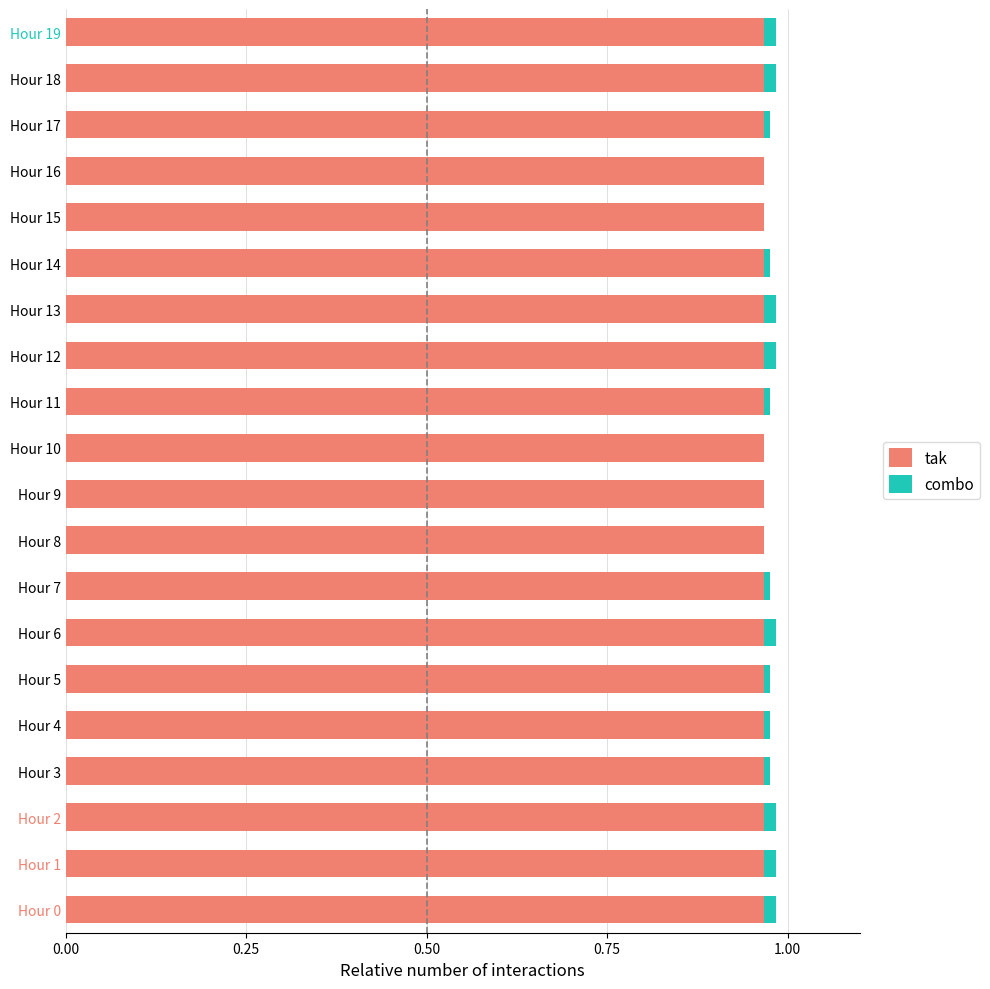

The tak series shows 1.6 at Hour 17. True or false?

False